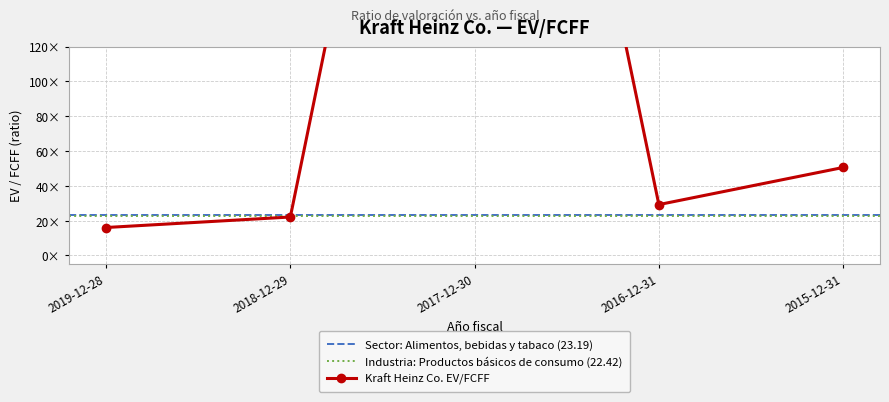

Where is the first local maximum?

2017-12-30